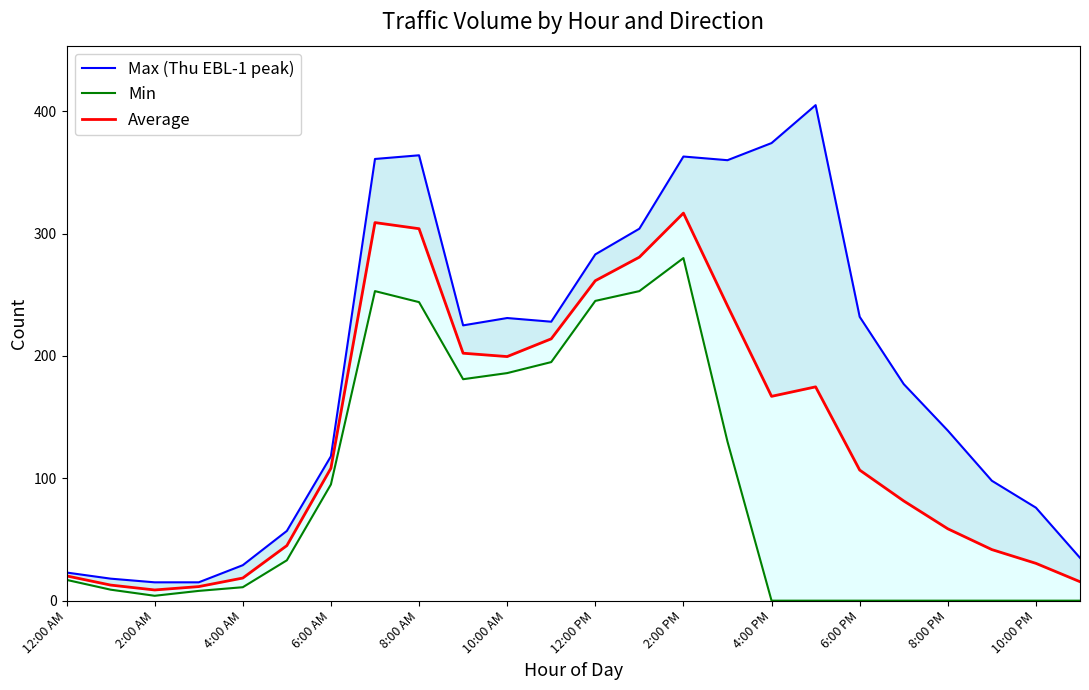

Reading right to left, transcribe all the data shown in this chart.

Max (Thu EBL-1 peak): 35.0	76.0	98.0	139.0	177.0	232.0	405.0	374.0	360.0	363.0	304.0	283.0	228.0	231.0	225.0	364.0	361.0	118.0	57.0	29.0	15.0	15.0	18.0	23.0
Min: 0.0	0.0	0.0	0.0	0.0	0.0	0.0	0.0	130.0	280.0	253.0	245.0	195.0	186.0	181.0	244.0	253.0	95.0	33.0	11.0	8.0	4.0	9.0	17.0
Average: 15.5	30.5	41.8	58.8	81.5	106.8	174.8	167.0	241.0	316.8	280.8	261.5	214.0	199.5	202.2	304.0	309.0	108.2	45.0	18.5	11.5	8.8	12.8	20.2